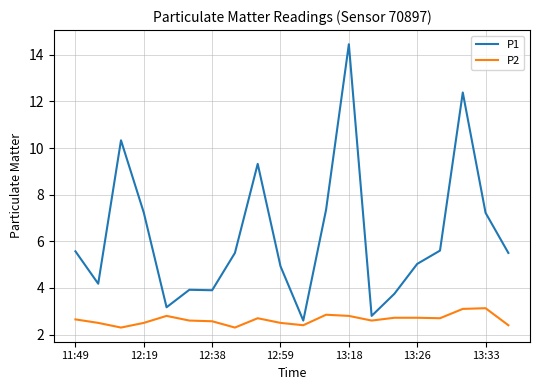

Which series has the largest total across all categories?

P1